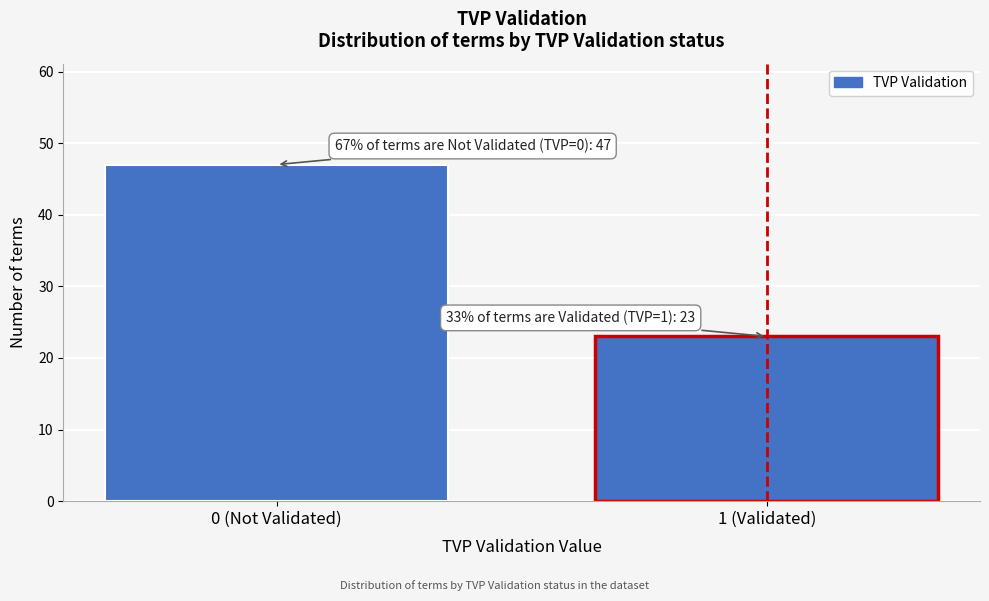

Reading left to right, list all the values displayed in this chart.

47	23